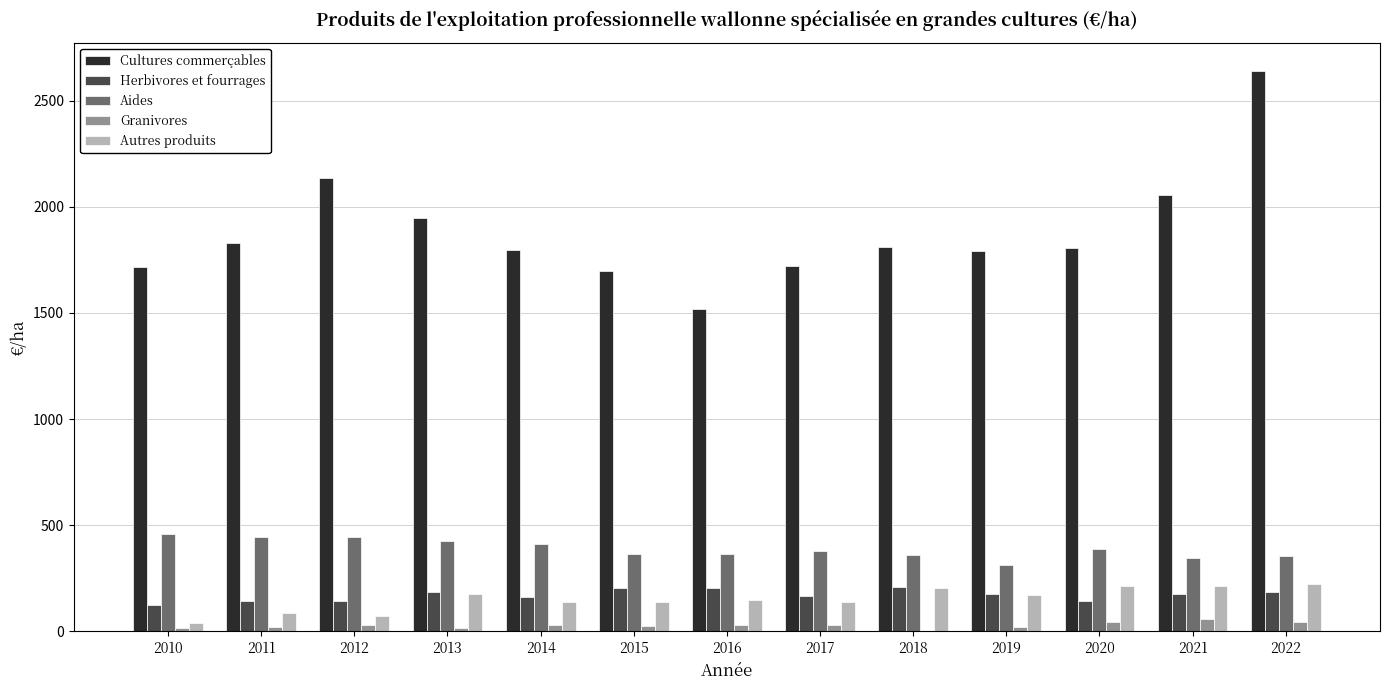

How many values in the Autres produits series exceed 149?

7